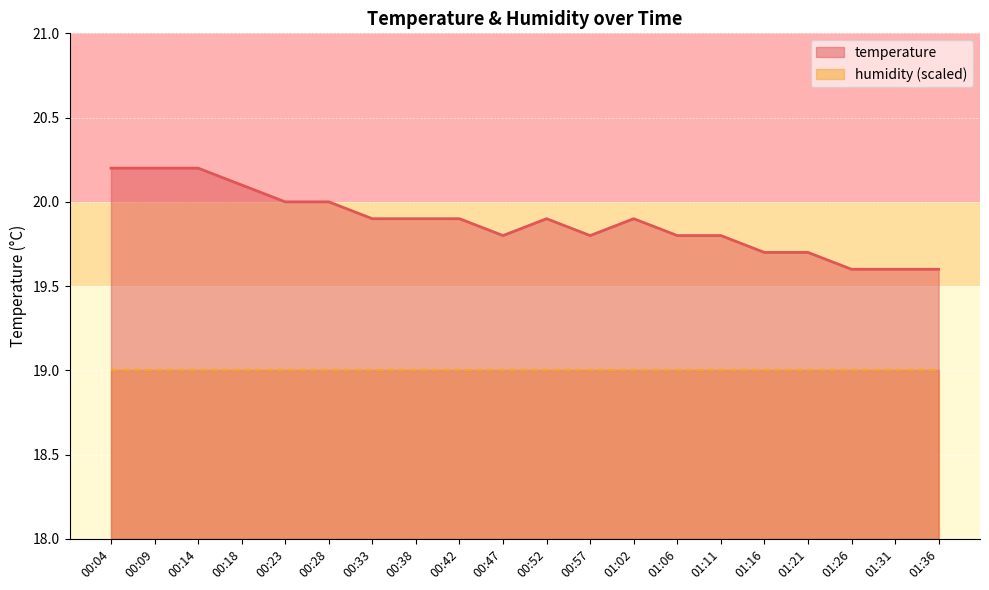

Reading left to right, extract all data points from this chart.

20.2	20.2	20.2	20.1	20.0	20.0	19.9	19.9	19.9	19.8	19.9	19.8	19.9	19.8	19.8	19.7	19.7	19.6	19.6	19.6